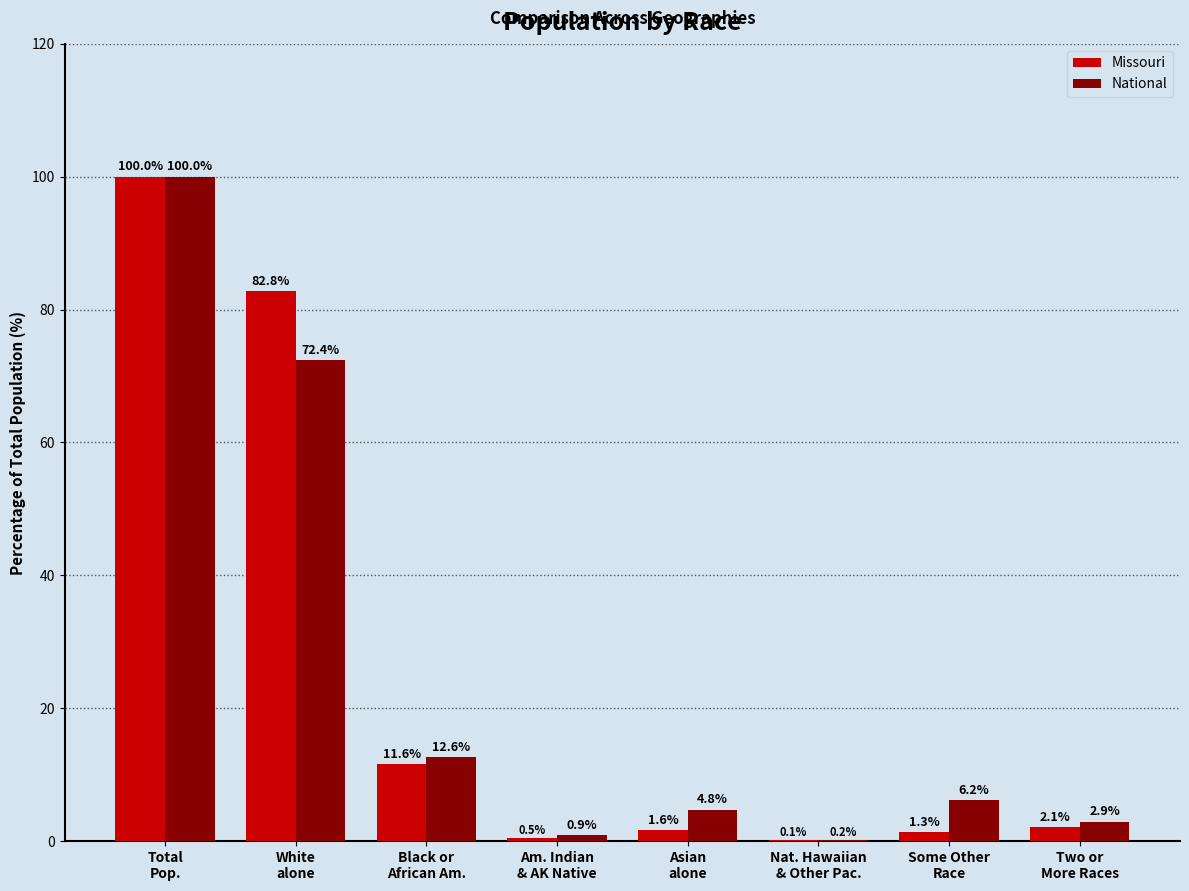

What is the maximum value shown in the chart?

100.0